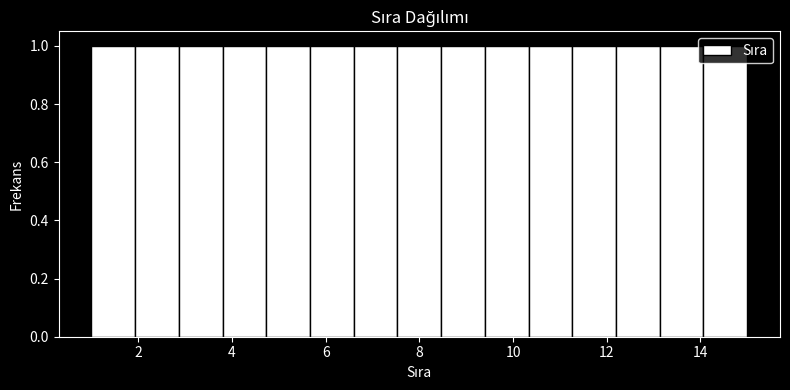

What is the height of the bar covering 9.4 to 10.4 on the x-axis? Neither the bar edges nor the heights are printed on the chart, so give them approximately, as read against the axes.

1